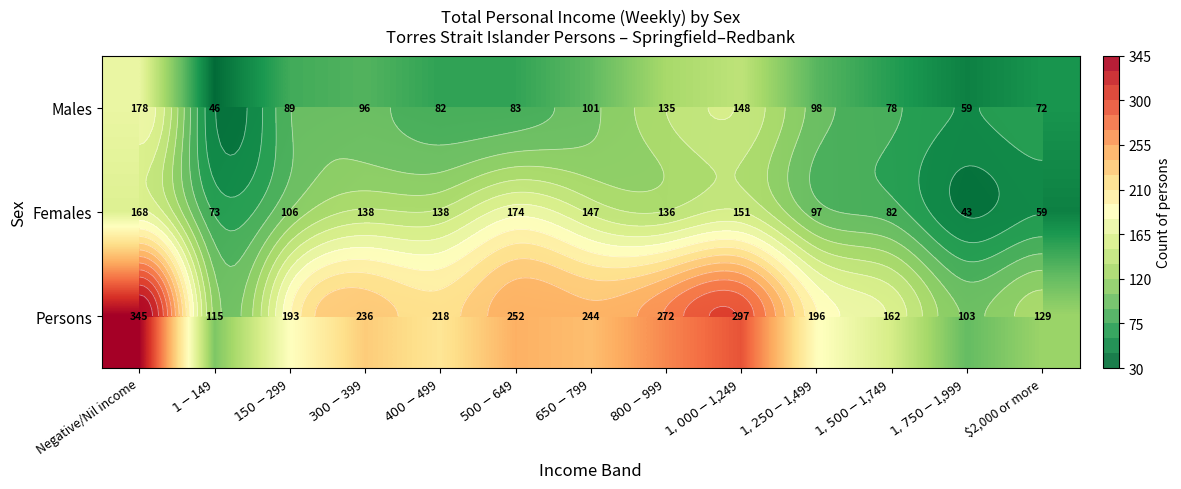

How many values in the Persons series are below 218?

6